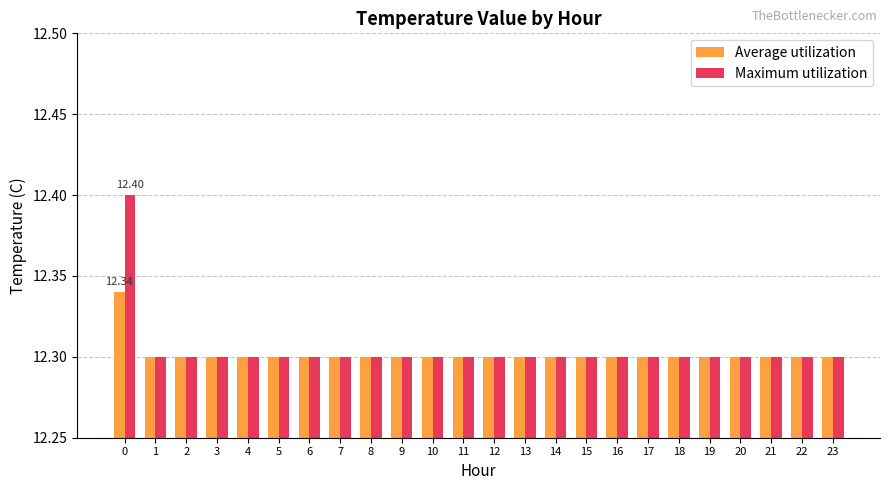

The value of Average utilization at 9 is 12.3. True or false?

True